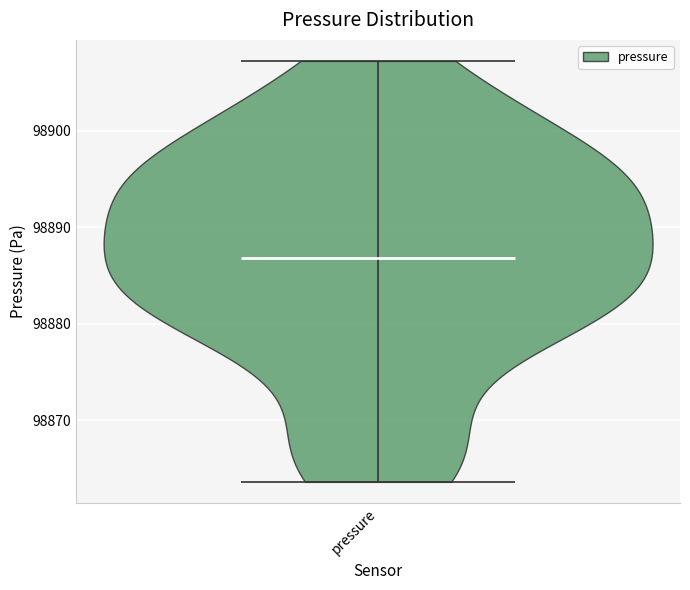

What is the highest point the violin for pressure reaches on the y-axis? The values are not printed on the chart, so give them approximately, as read against the axis.

98907